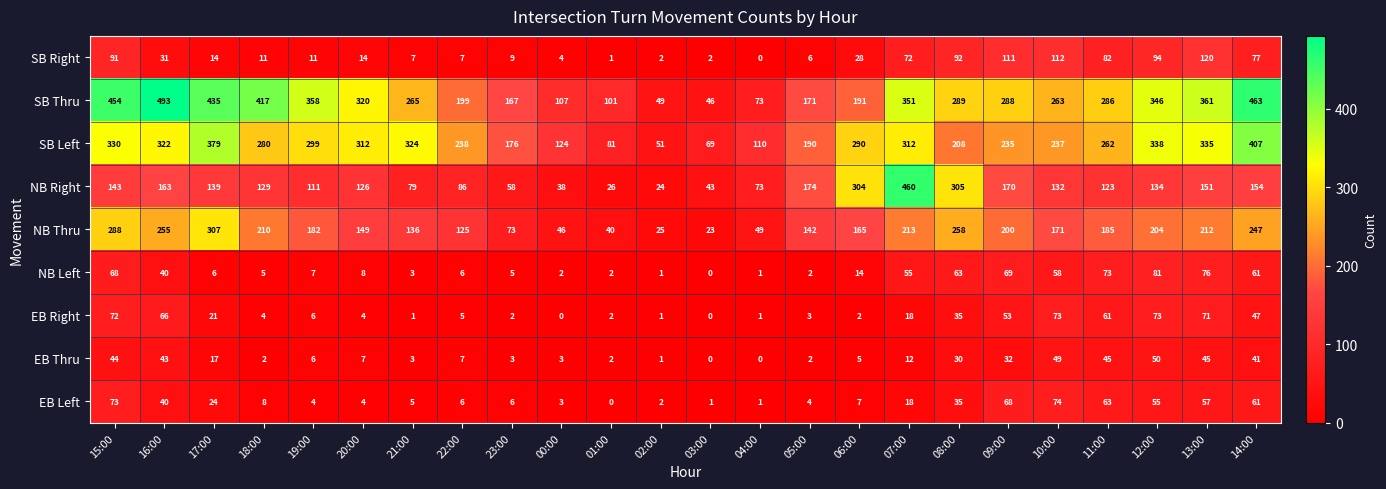

What is the difference between the highest and lowest values at 15:00?

410